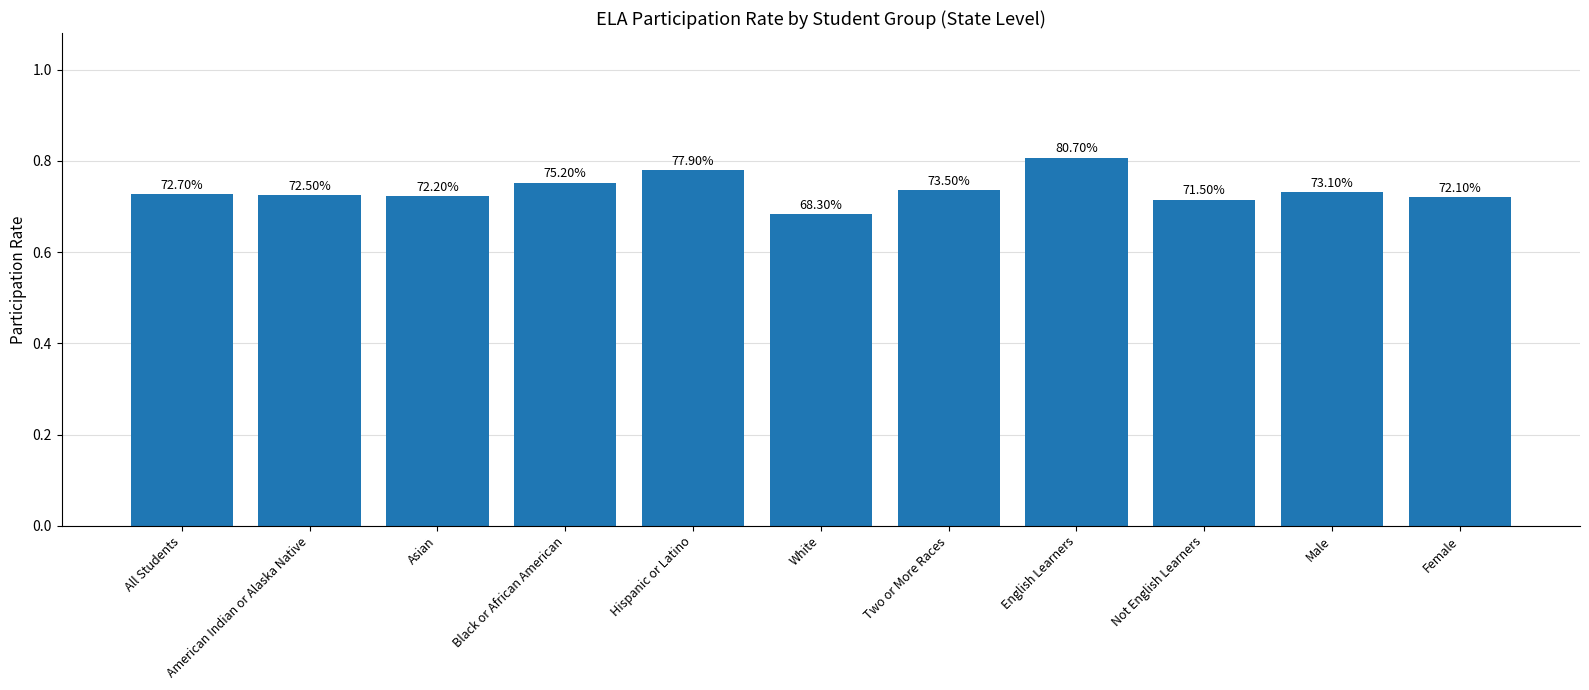

How many bars are there in total?

11